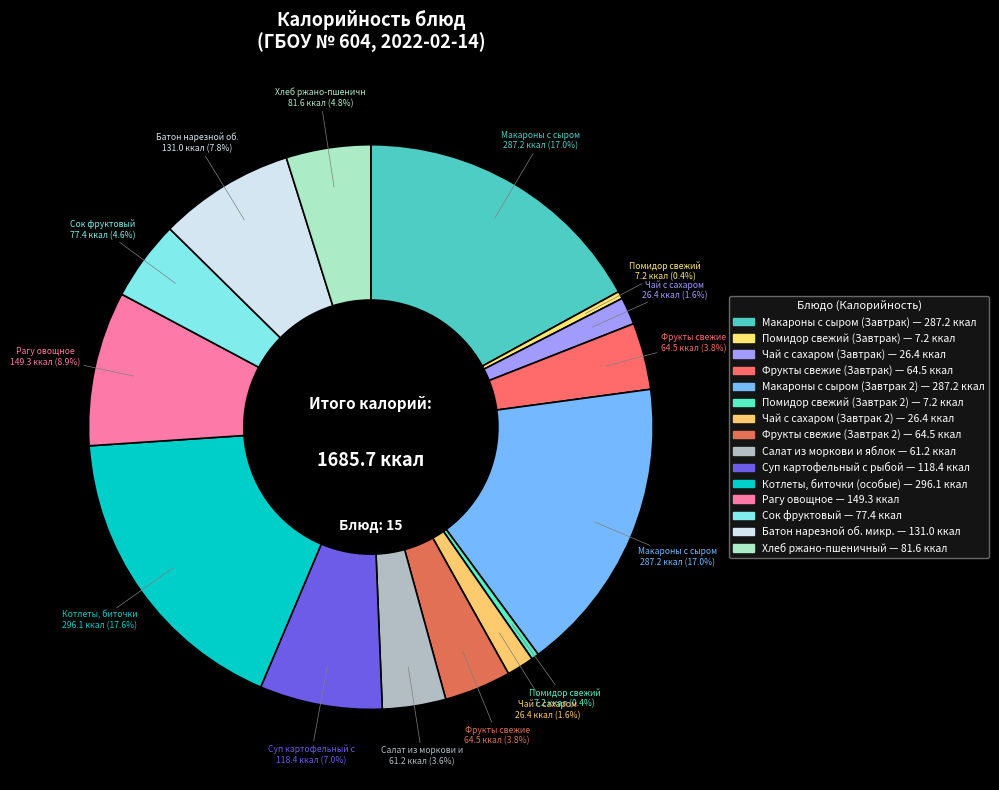

Rank the categories by value from lowest to highest.

Помидор свежий (Завтрак), Помидор свежий (Завтрак 2), Чай с сахаром (Завтрак), Чай с сахаром (Завтрак 2), Салат из моркови и яблок, Фрукты свежие (Завтрак), Фрукты свежие (Завтрак 2), Сок фруктовый, Хлеб ржано-пшеничный, Суп картофельный с рыбой, Батон нарезной об. микр., Рагу овощное, Макароны с сыром (Завтрак), Макароны с сыром (Завтрак 2), Котлеты, биточки (особые)